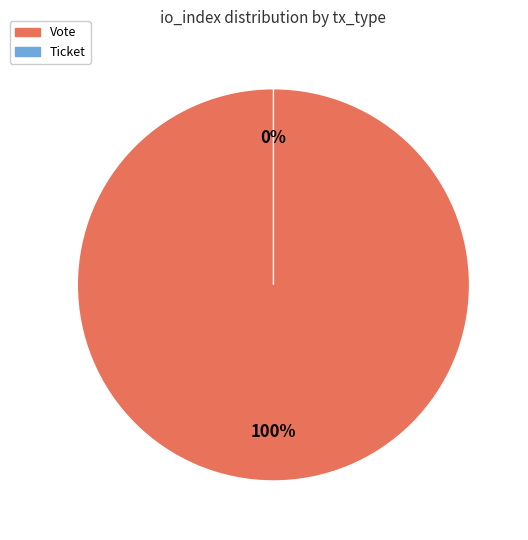

What is the change in value from Vote to Ticket?

-1